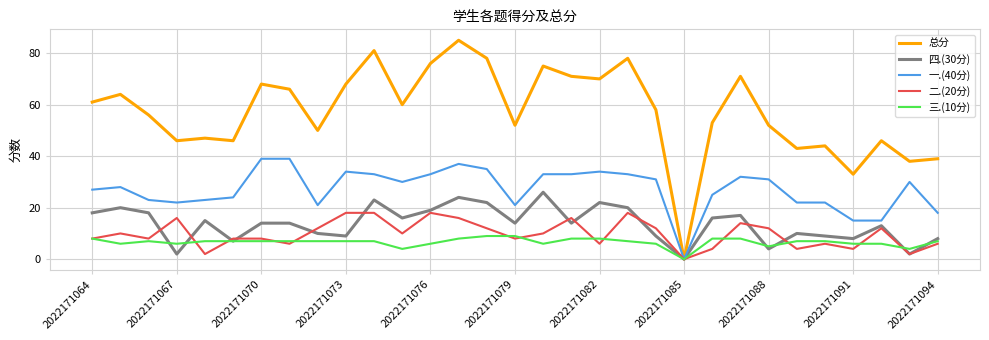

Rank the series by their maximum value, from lowest to highest.

三.(10分), 二.(20分), 四.(30分), 一.(40分), 总分